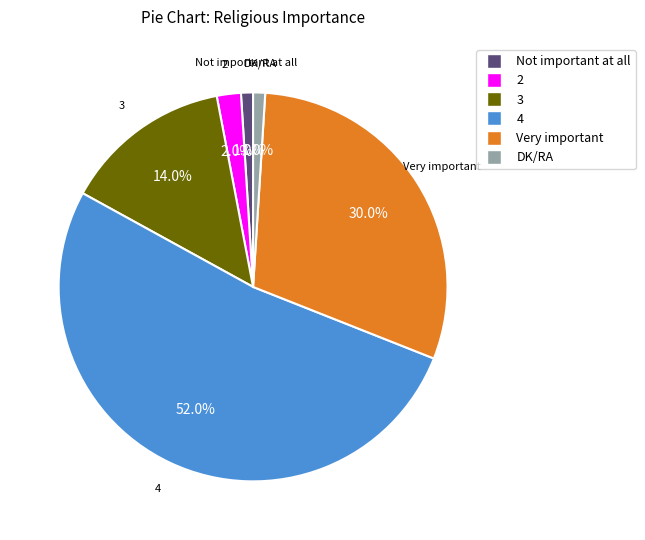

True or false: 2 accounts for 2% of the total.

True